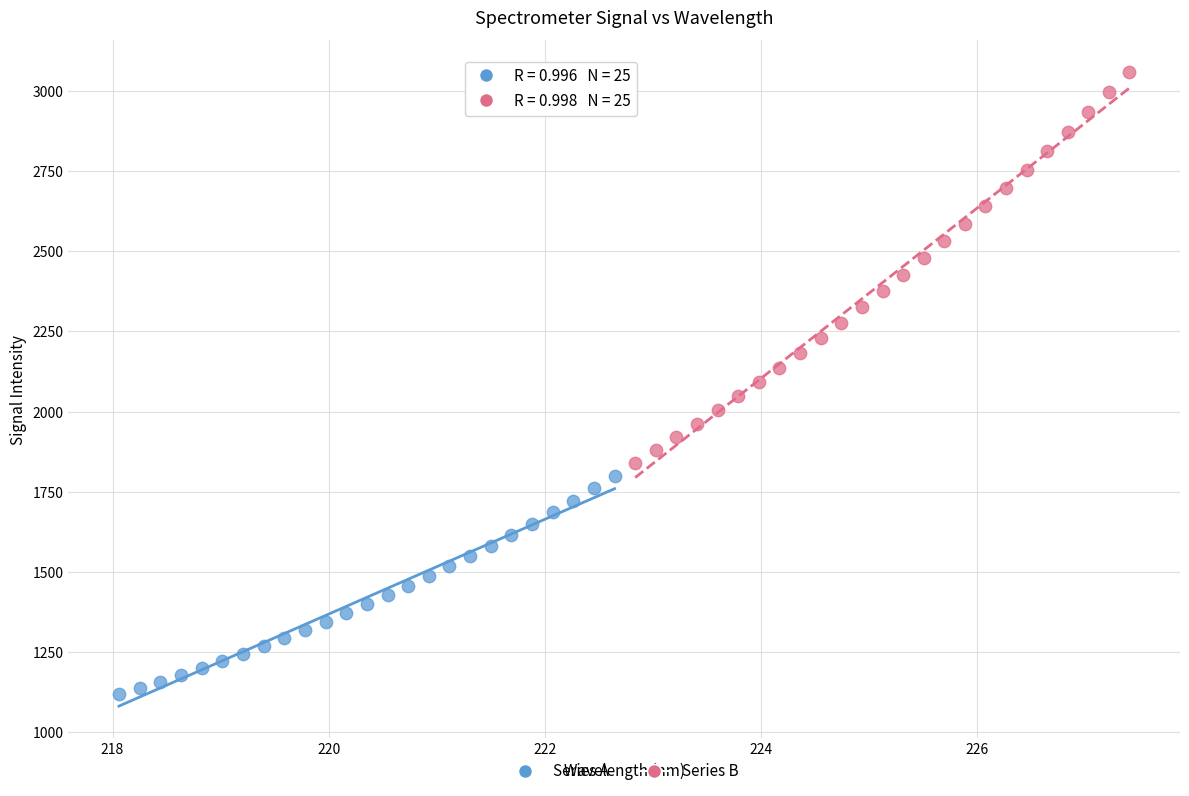

Which series reaches the minimum Y coordinate?

Series A